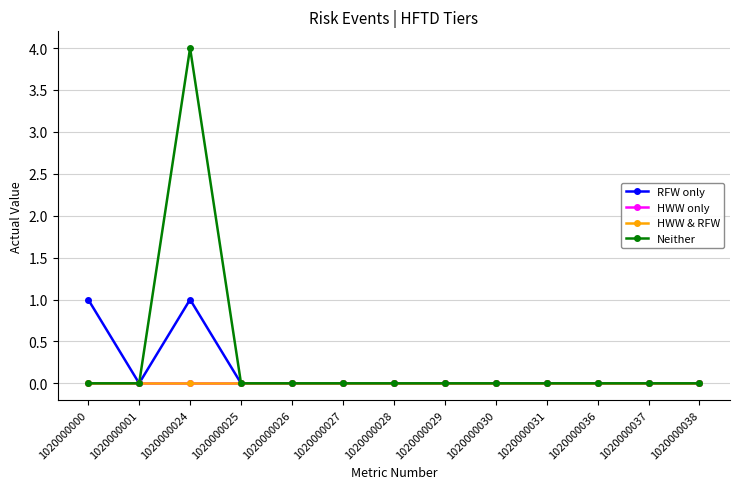

Is this an area chart (filled region under the line)?

No